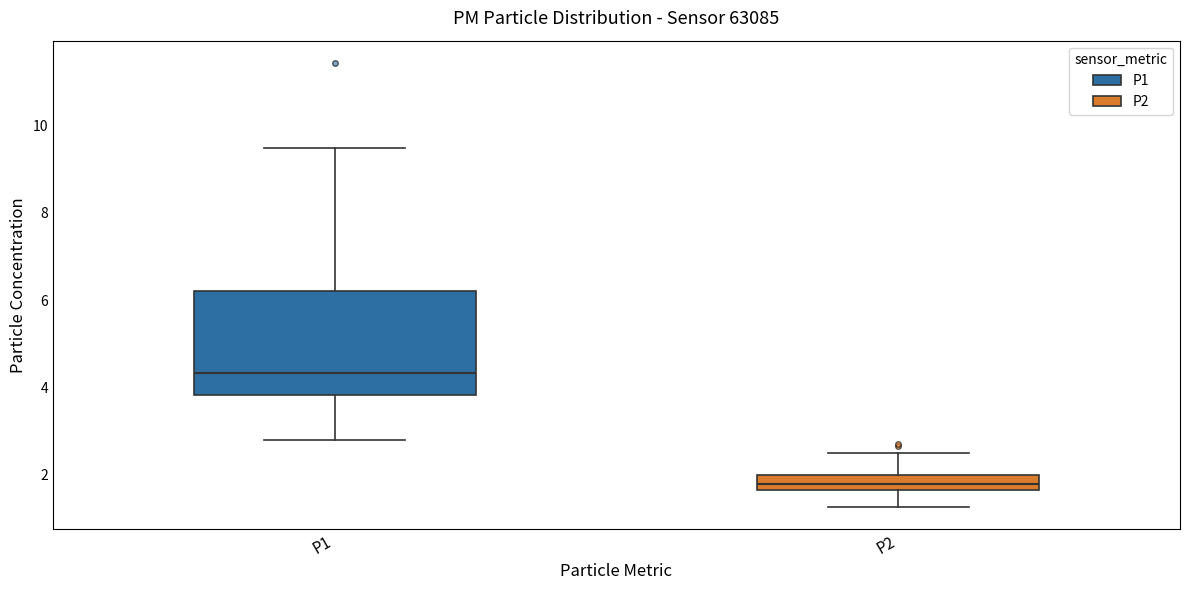

Which box has the lowest median line?

P2